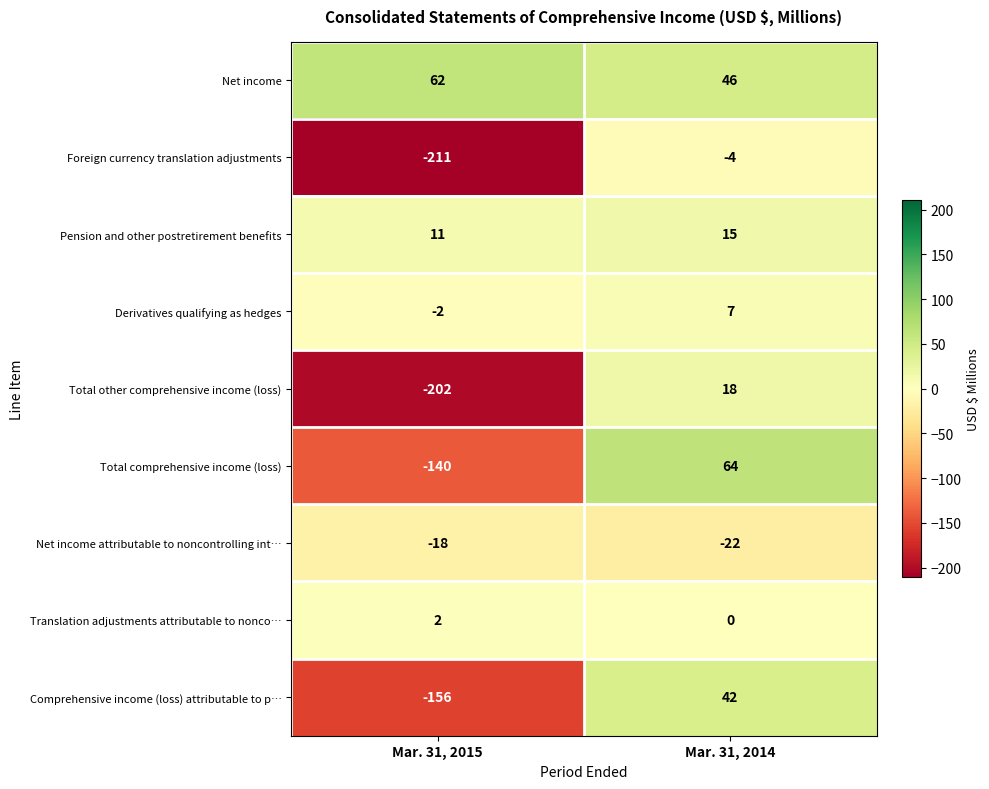

What is the difference between the maximum and minimum values in the Derivatives qualifying as hedges series?

9